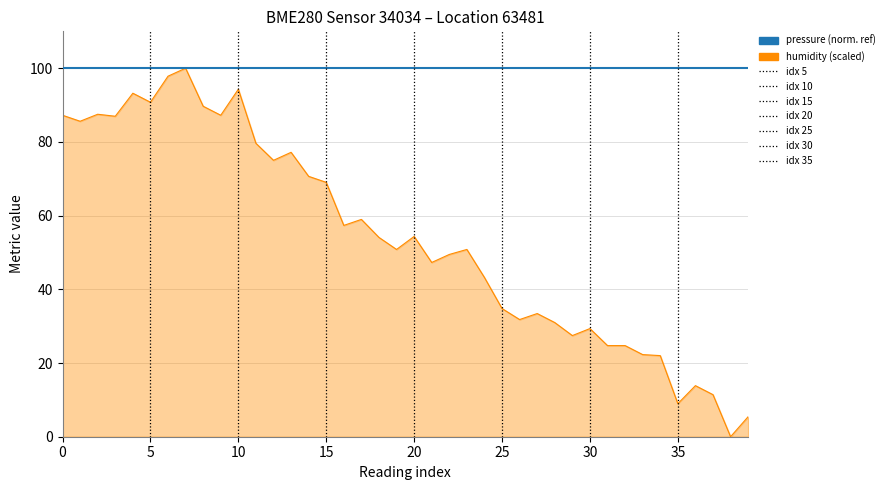

What is the sum of all values?

2159.2